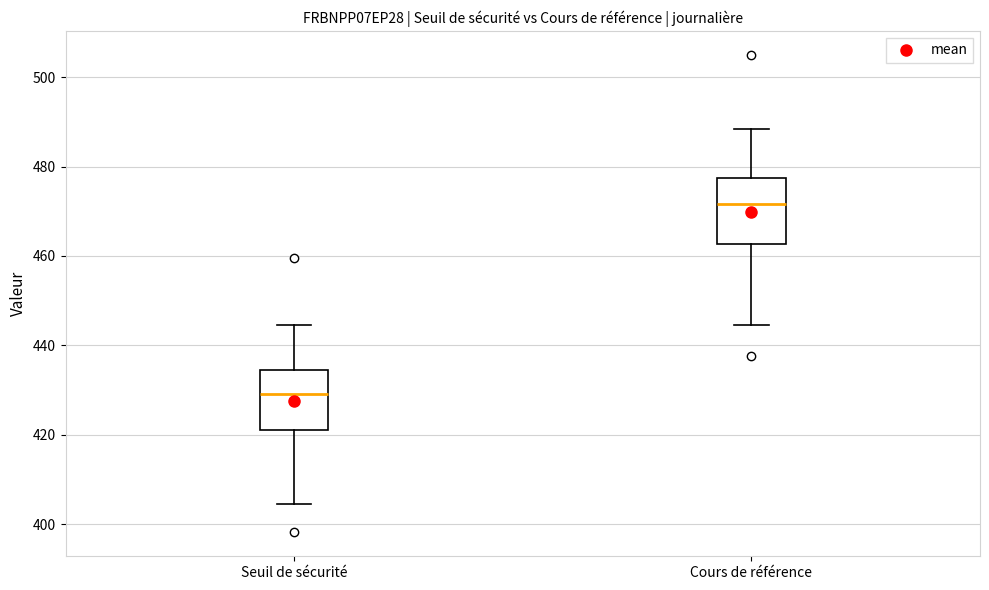

Reading left to right, transcribe this box plot: for each box, give where its median line is, the range the box spans, and where its two whiskers end, as read against the y-axis. The values are not printed on the chart, so give them approximately, as read against the axis.

Seuil de sécurité: median 430, box 422 to 434, whiskers 404 to 444
Cours de référence: median 472, box 462 to 478, whiskers 444 to 488